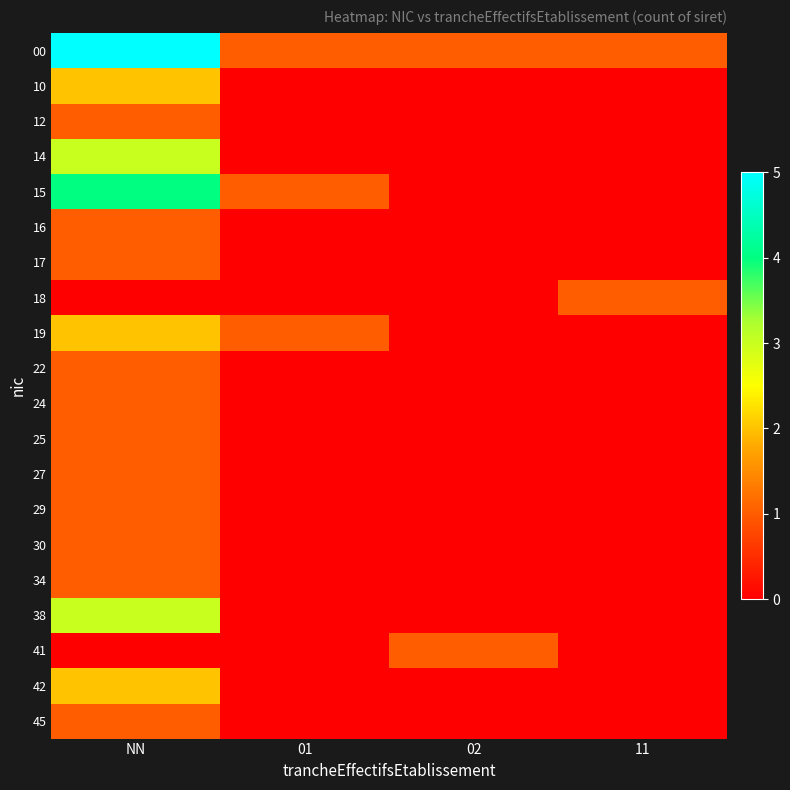

Which series has the widest spread of values?

00